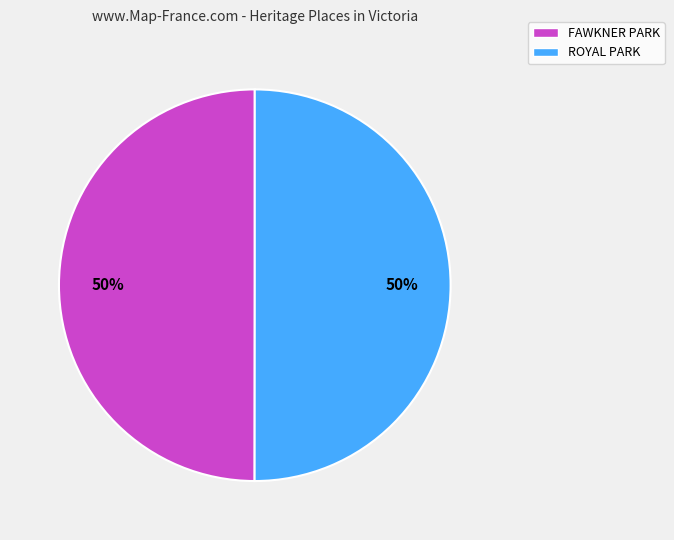

To the nearest percent, what is the average slice percentage?

50%